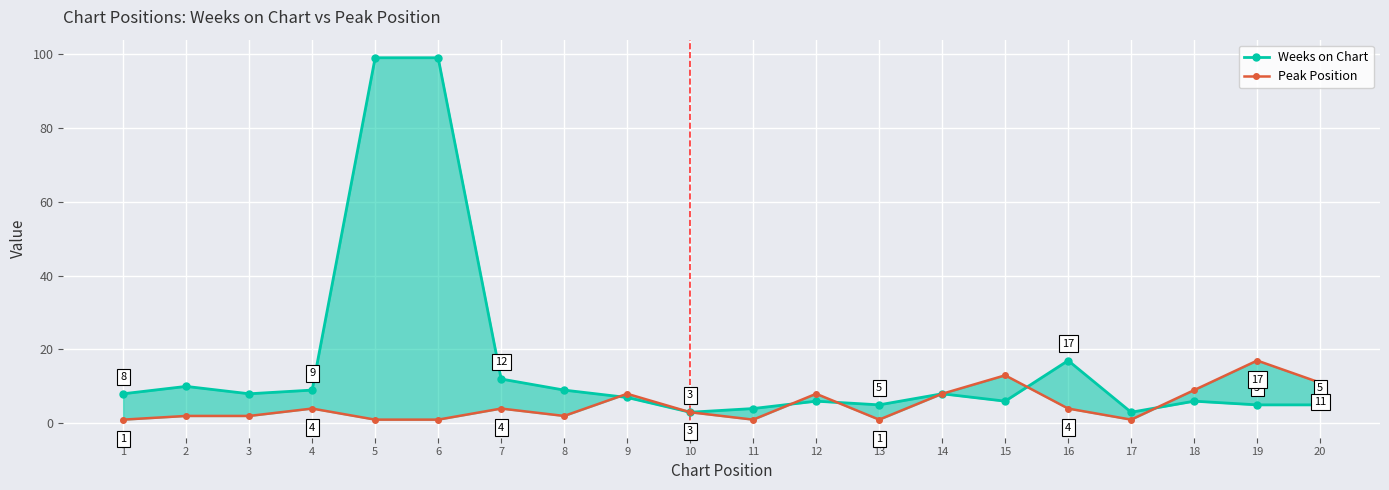

The Weeks on Chart series shows 156 at 6. True or false?

False